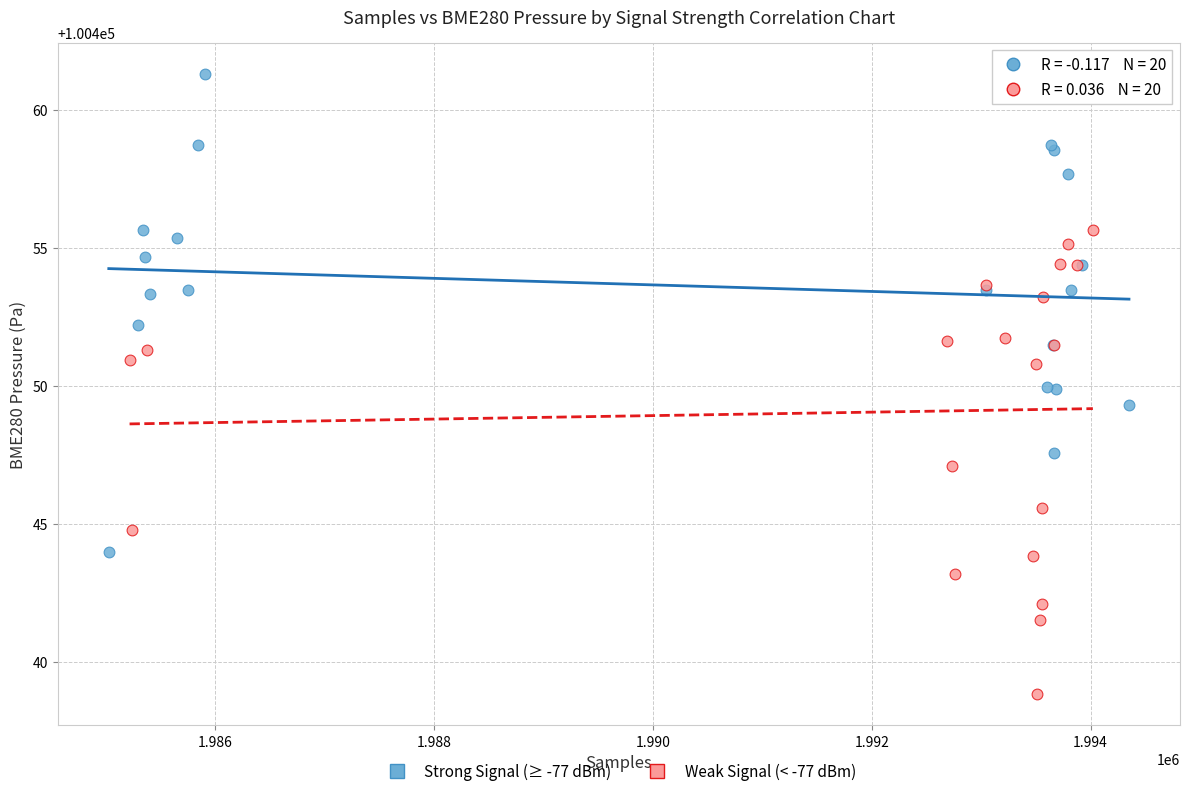

What are all the series names shown in the legend?

Strong Signal (≥ -77 dBm), Weak Signal (< -77 dBm)